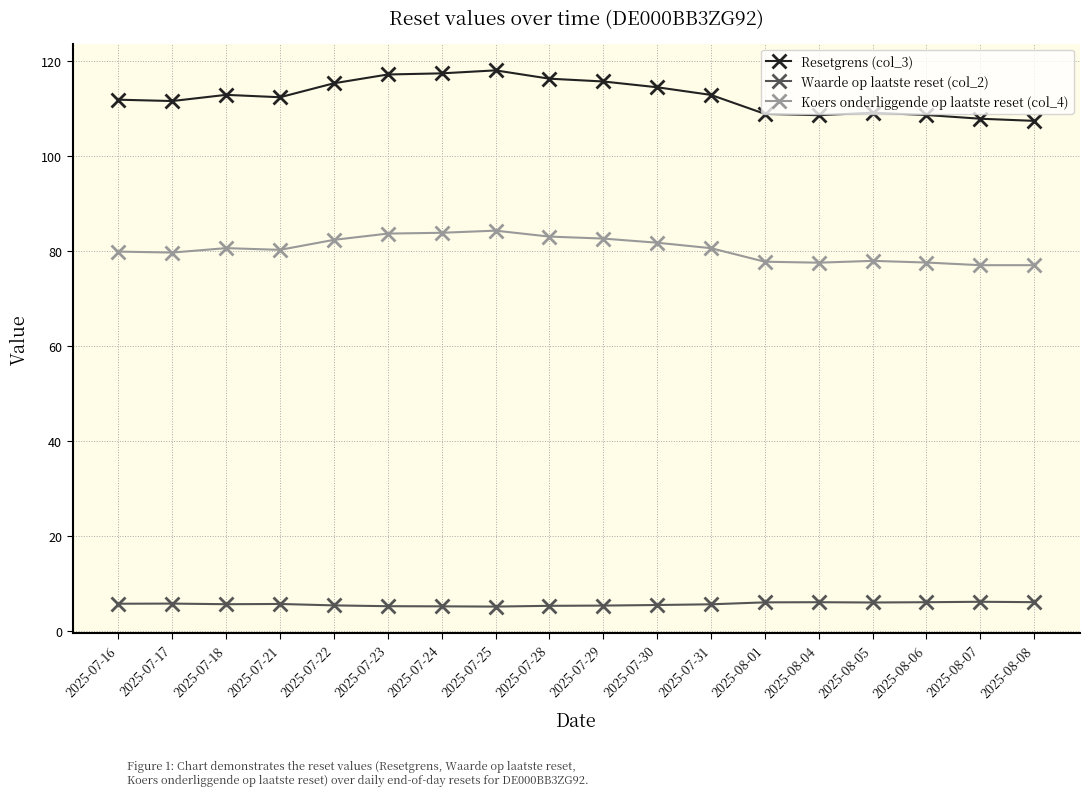

What is the spread (max minus min) of values at 2025-07-17?

105.8